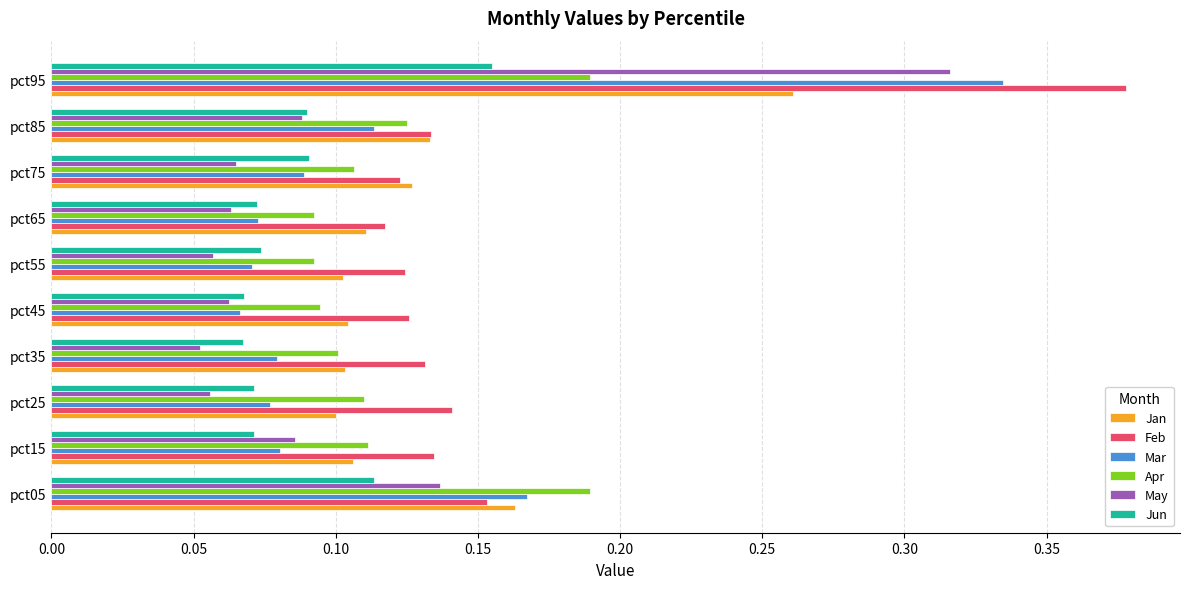

How many data points does each series have?

10